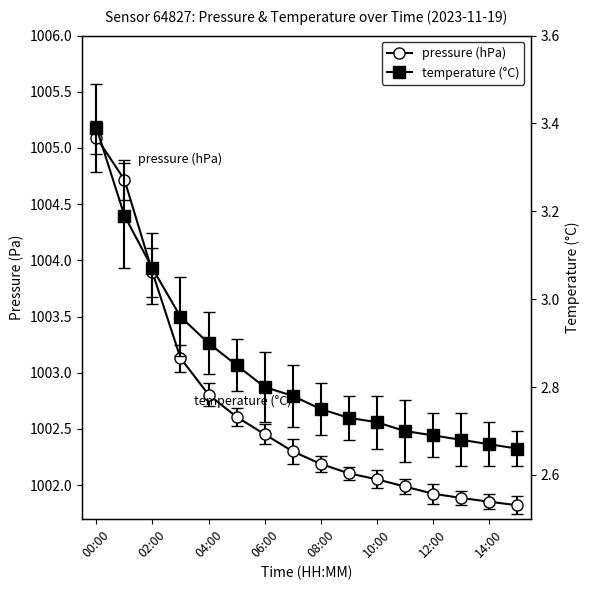

Is the value of pressure at 13:00 greater than the value of temperature at 09:00?

Yes